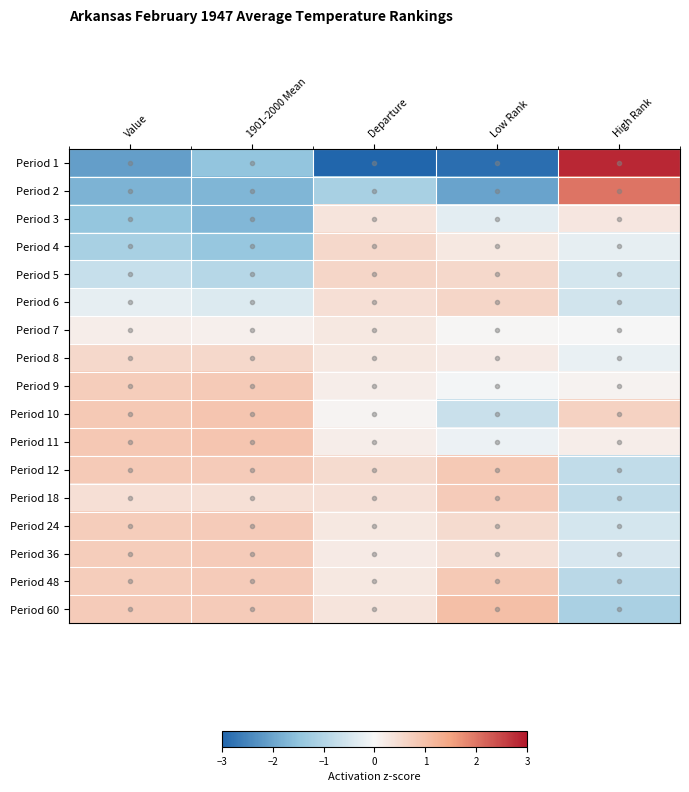

Rank the series at High Rank from highest to lowest value.

Period 1, Period 2, Period 10, Period 3, Period 11, Period 9, Period 7, Period 8, Period 4, Period 36, Period 5, Period 24, Period 6, Period 12, Period 18, Period 48, Period 60